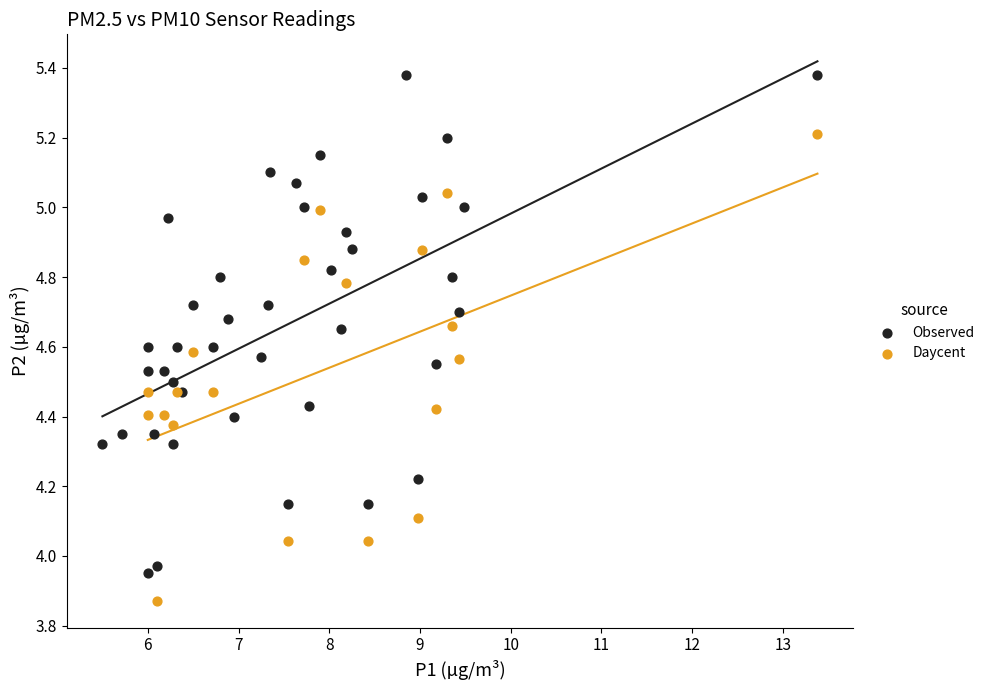

Which series contains the highest Y value?

Observed